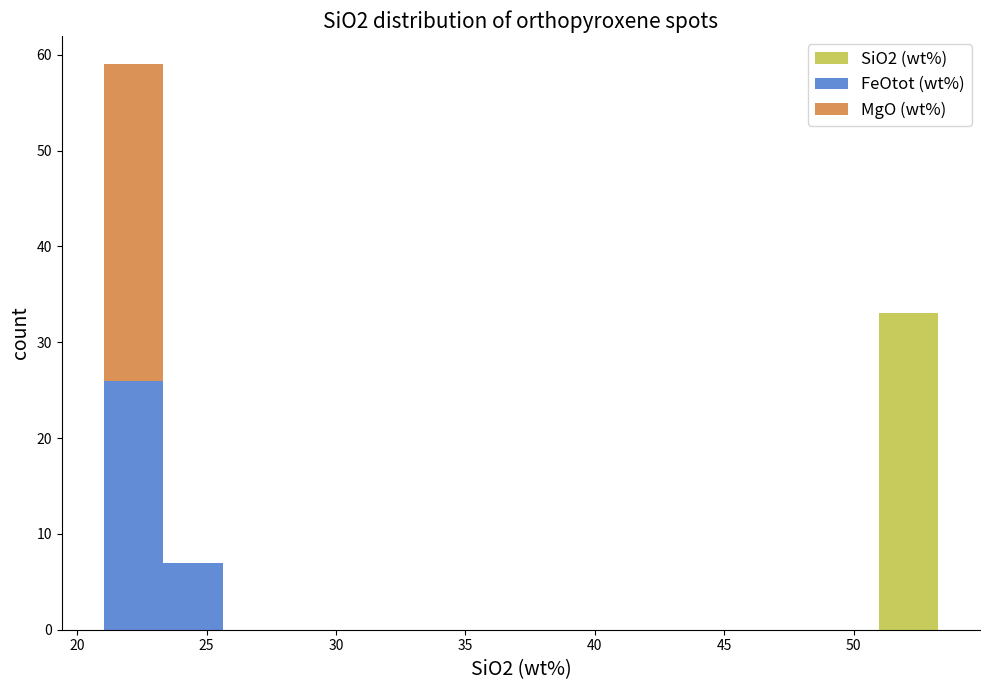

Reading left to right, transcribe this chart: for each stacked bar, give the range it covers on the x-axis and its total height. Neither the bar edges nor the heights are printed on the chart, so give them approximately, as read against the axes.

21.0 to 23.5: 59
23.5 to 25.5: 7
25.5 to 28.0: 0
28.0 to 30.0: 0
30.0 to 32.5: 0
32.5 to 35.0: 0
35.0 to 37.0: 0
37.0 to 39.5: 0
39.5 to 42.0: 0
42.0 to 44.0: 0
44.0 to 46.5: 0
46.5 to 48.5: 0
48.5 to 51.0: 0
51.0 to 53.5: 33